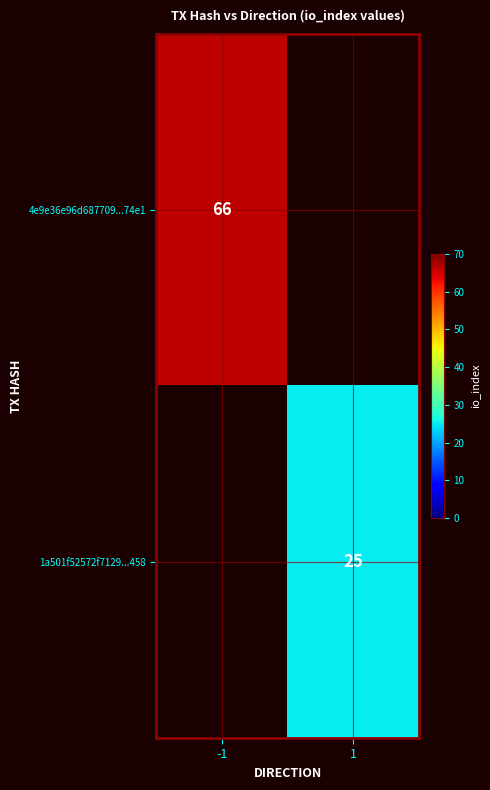

True or false: 4e9e36e96d687709...74e1 has a value of 66 at -1.

True